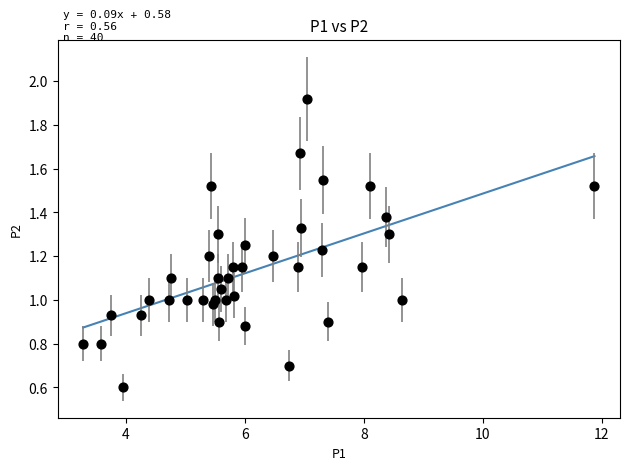

What is the range of X values (max minus min)?

8.6